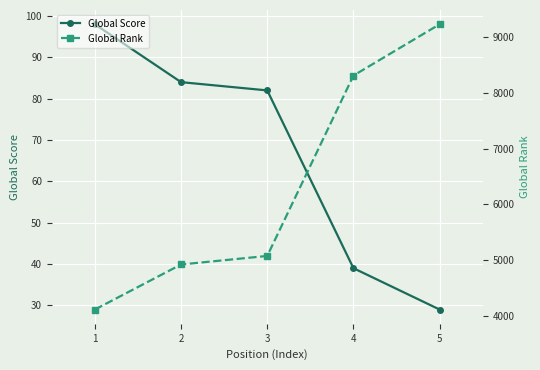

At which label does Global Rank reach its peak?

5